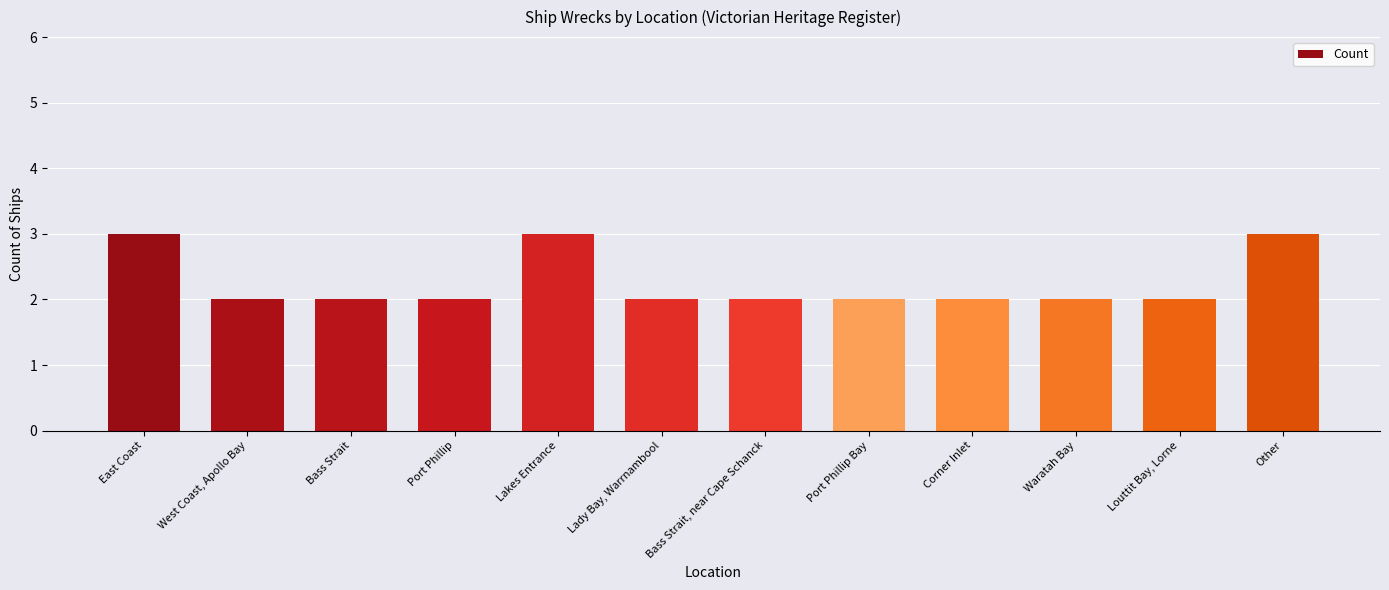

What position from the left is West Coast, Apollo Bay?

2